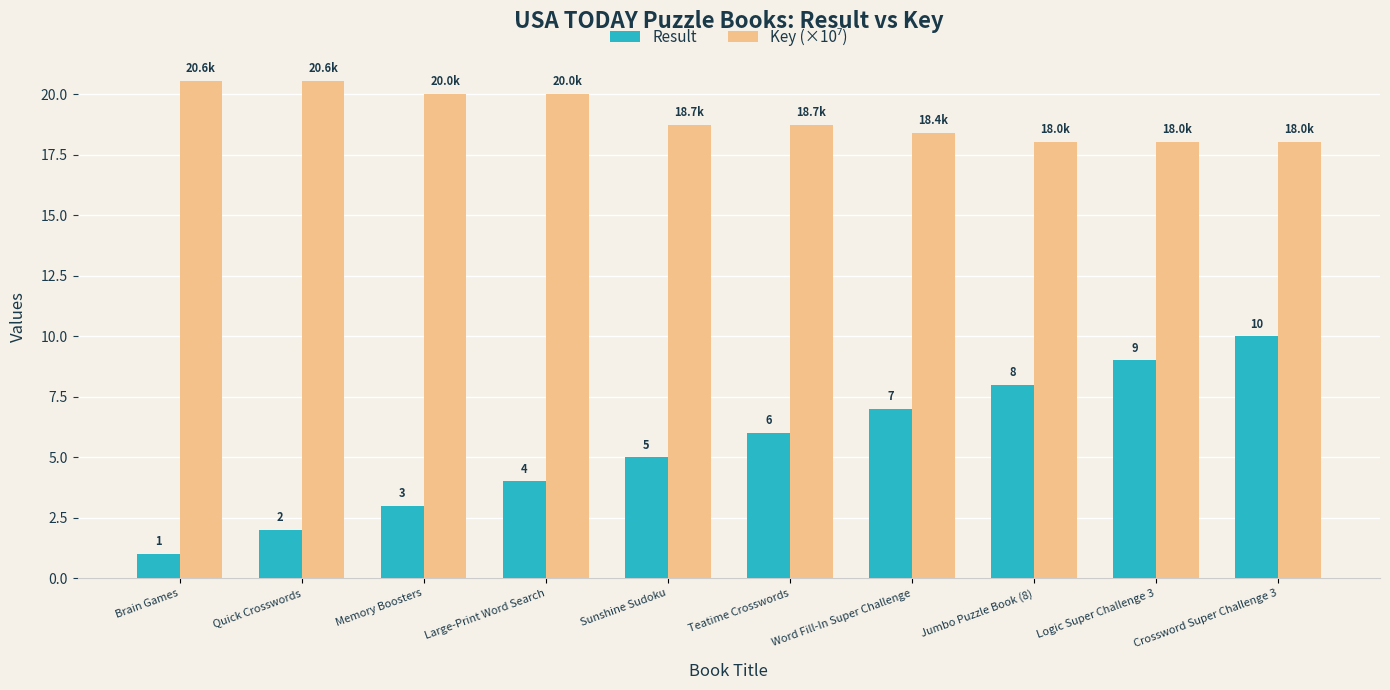

What is the maximum value shown in the chart?

20.6